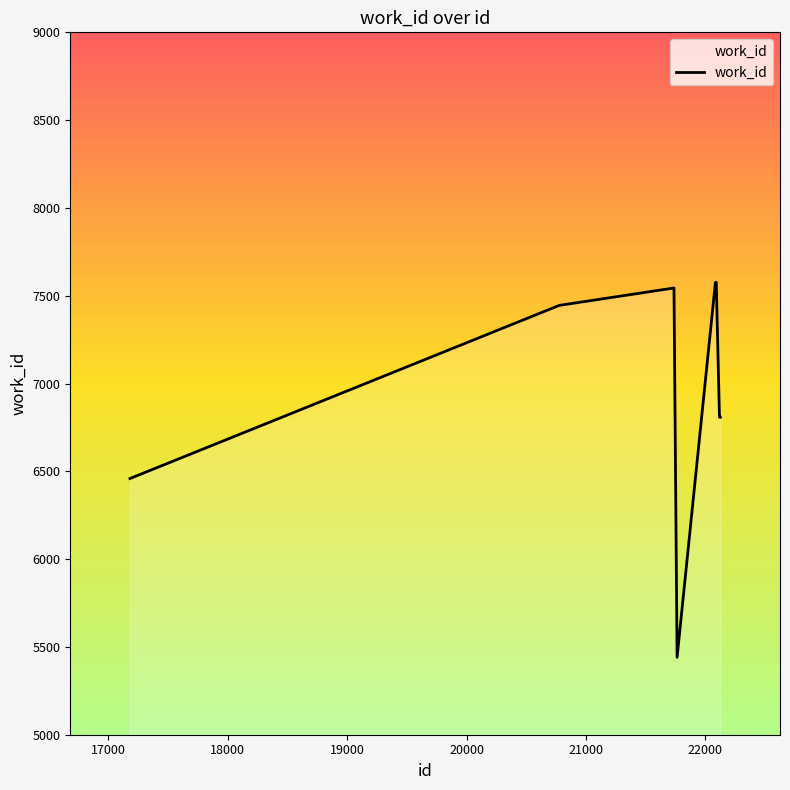

What is the difference between the maximum and minimum values?

2135